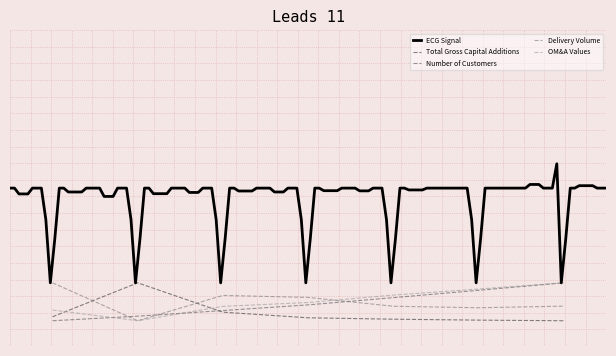

What is the sum of the Number of Customers values at 2021 and 2023?

-3.5